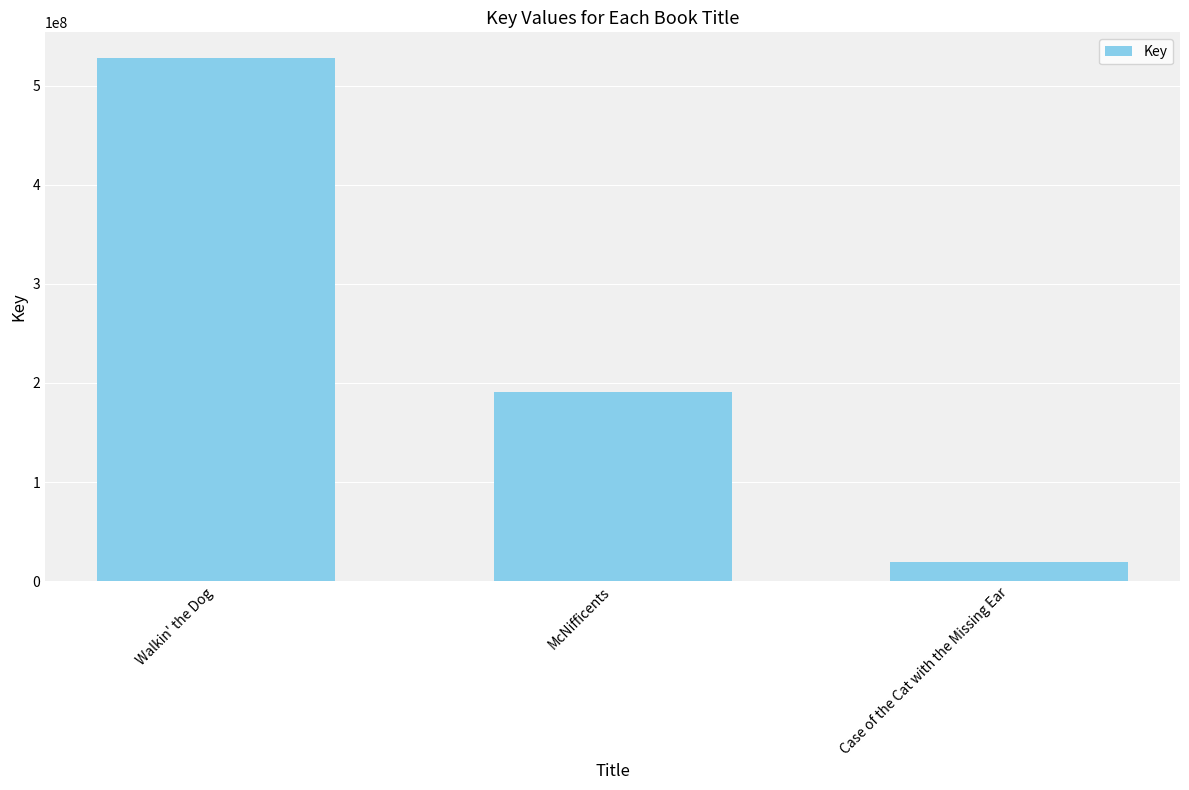

Rank the categories by value from lowest to highest.

Case of the Cat with the Missing Ear, McNifficents, Walkin' the Dog